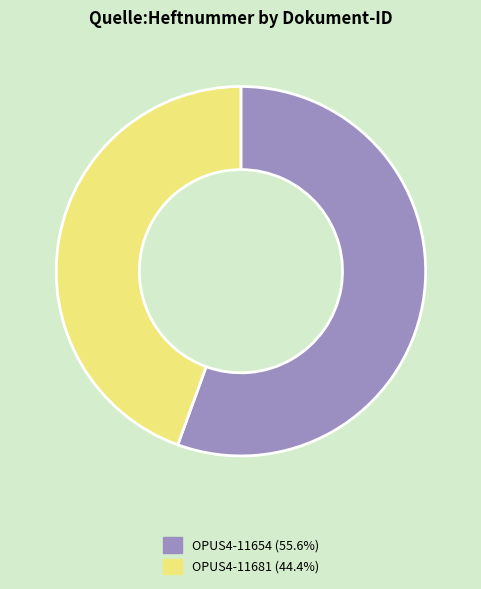

How many segments does this pie chart have?

2